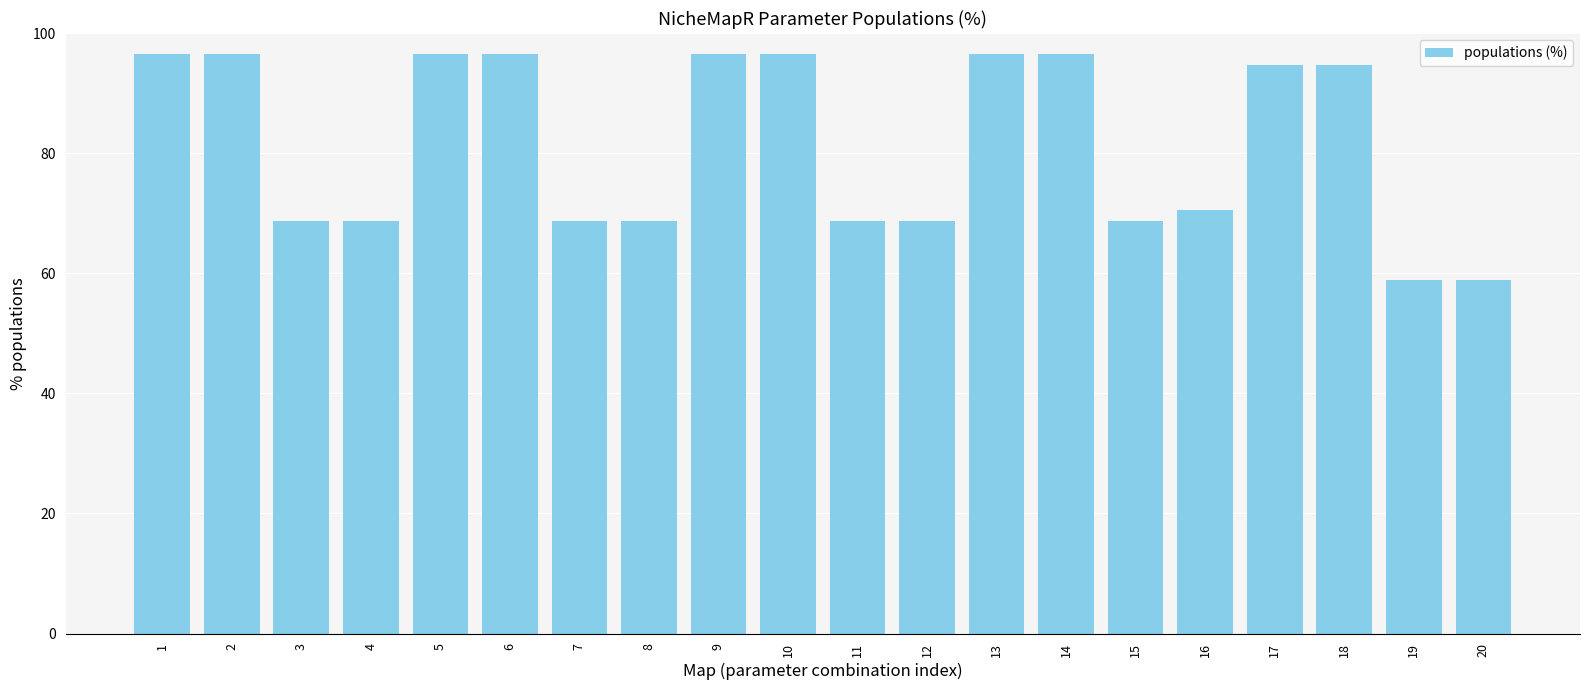

At which label is the value closest to 77?

16